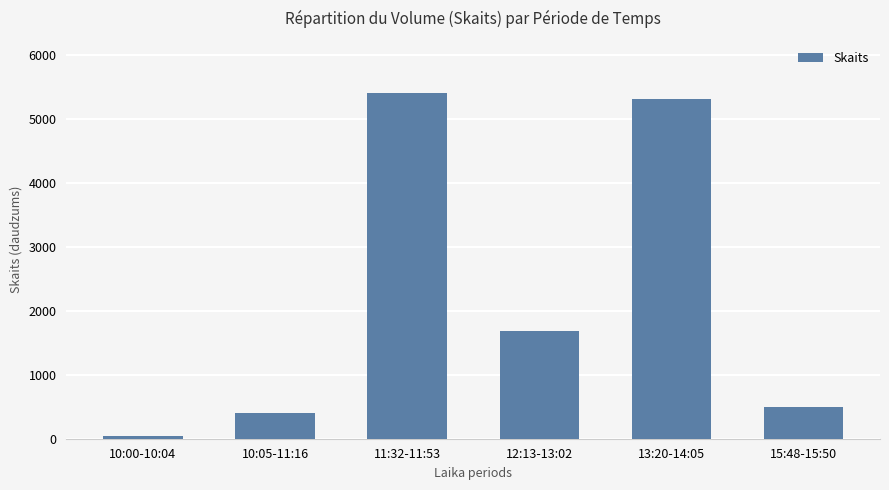

Approximately how many times larger is the value at 13:20-14:05 compared to 10:05-11:16?

13.0